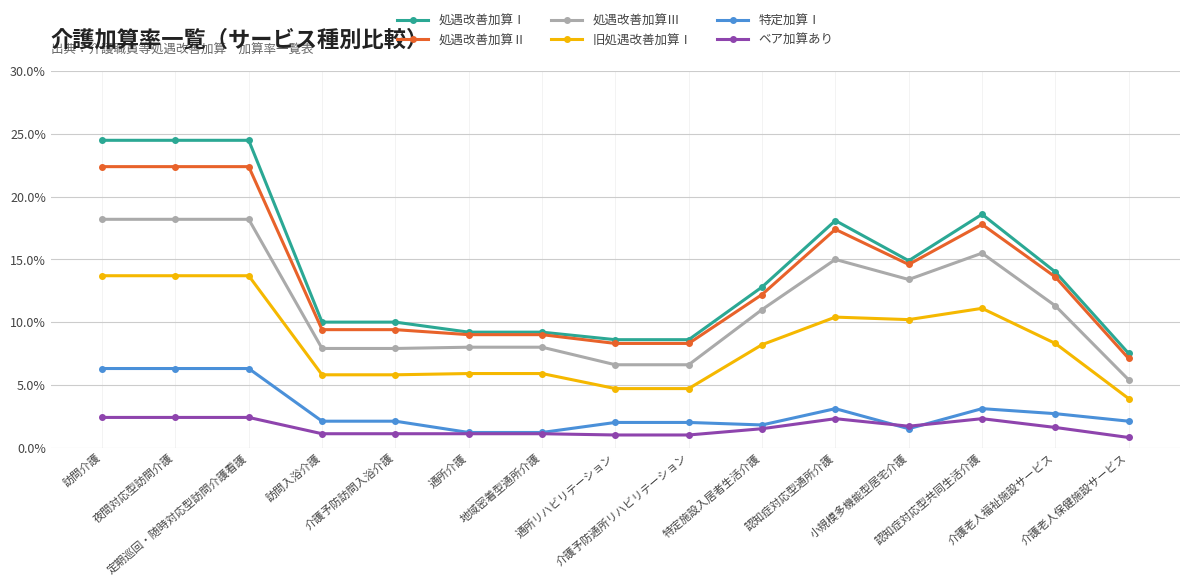

List the series in order of their peak value, lowest first.

ベア加算あり, 特定加算Ⅰ, 旧処遇改善加算Ⅰ, 処遇改善加算Ⅲ, 処遇改善加算Ⅱ, 処遇改善加算Ⅰ